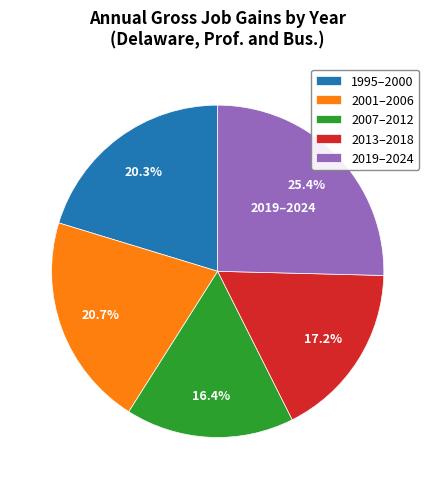

To the nearest percent, what is the average slice percentage?

20%